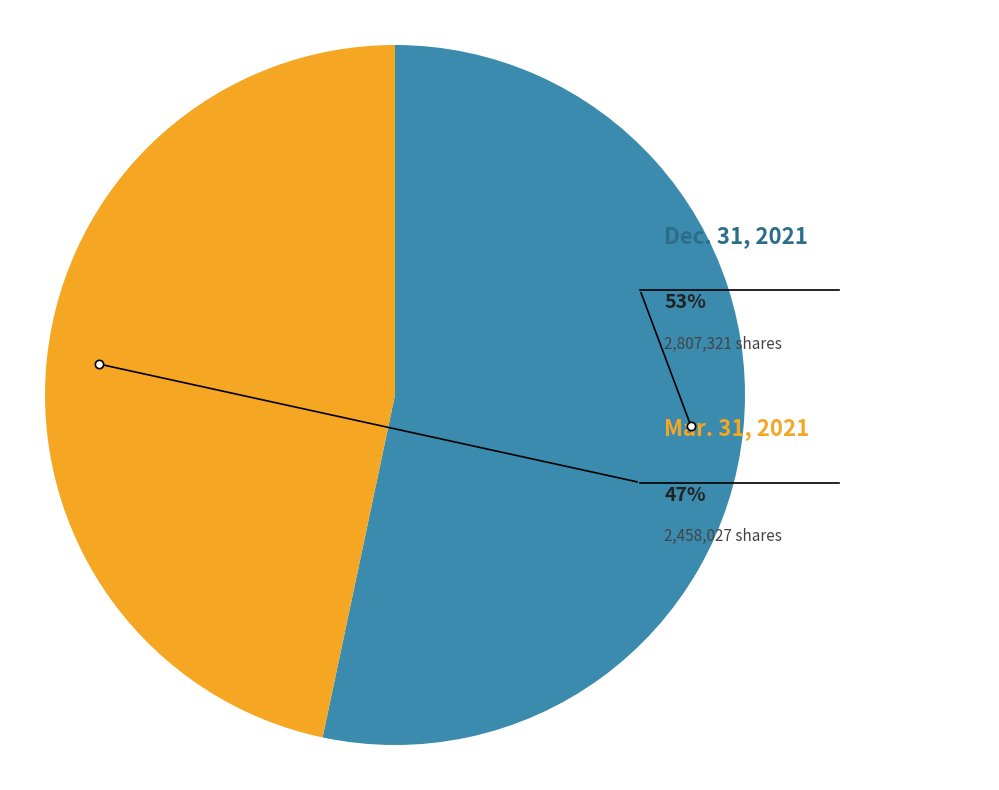

To the nearest percent, what is the average slice percentage?

50%